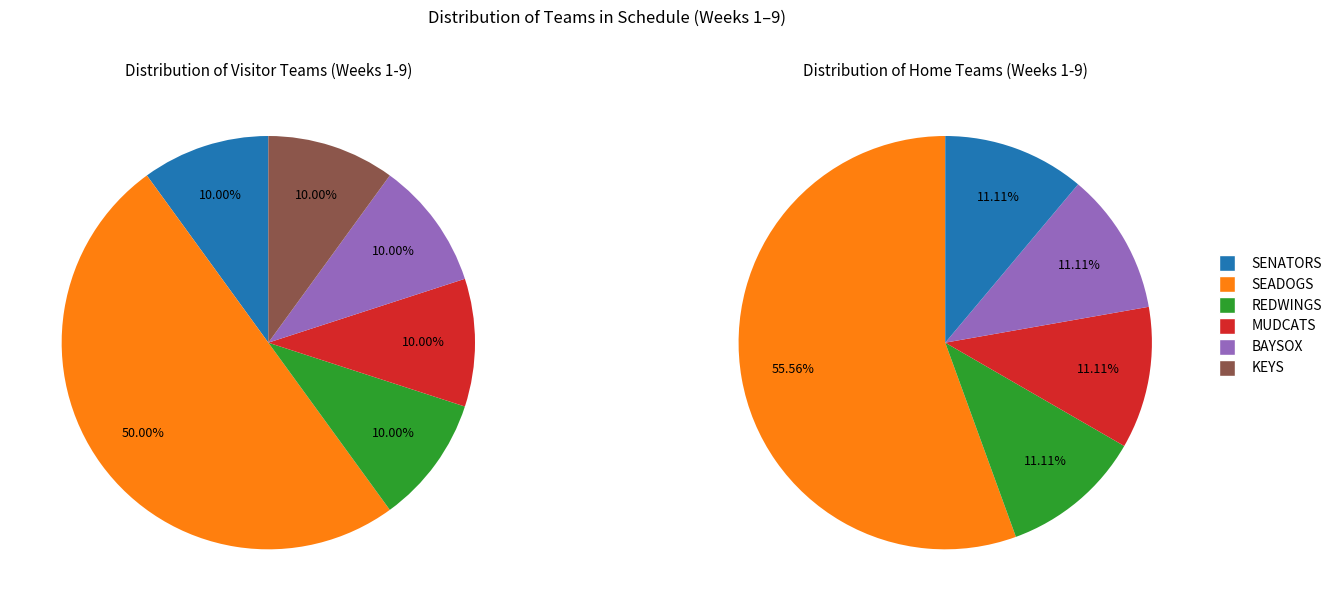

How many slices are in this pie chart?

6